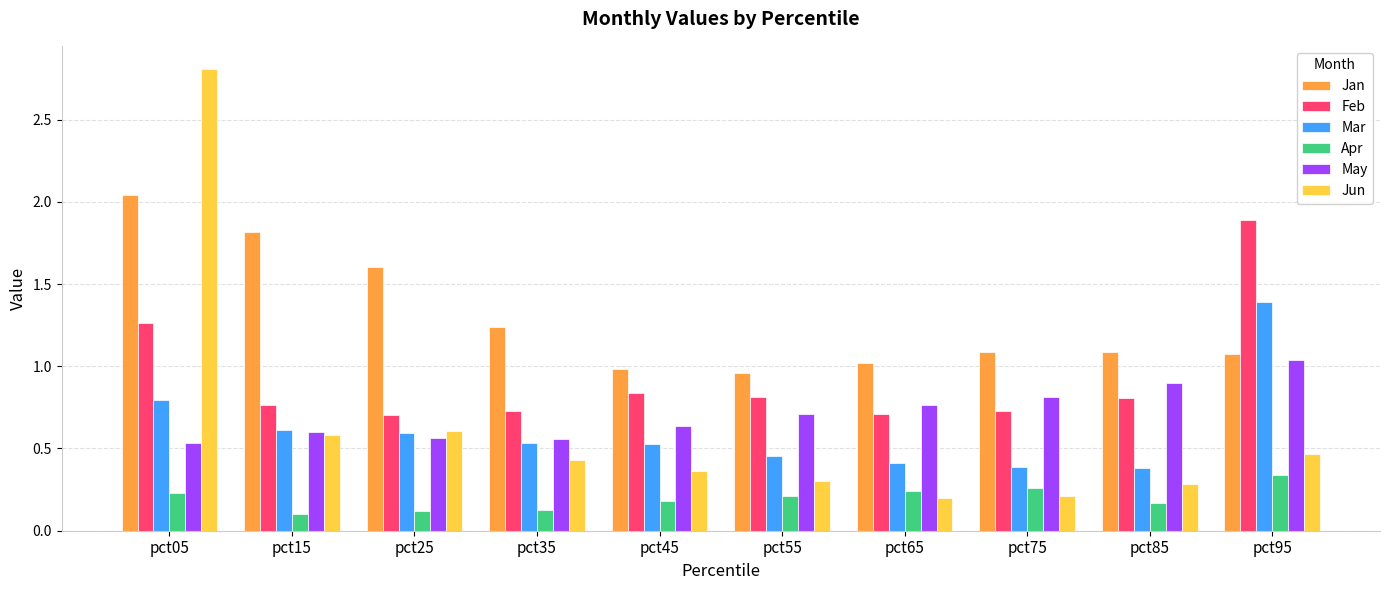

The value of Mar at pct95 is 1.4. True or false?

True